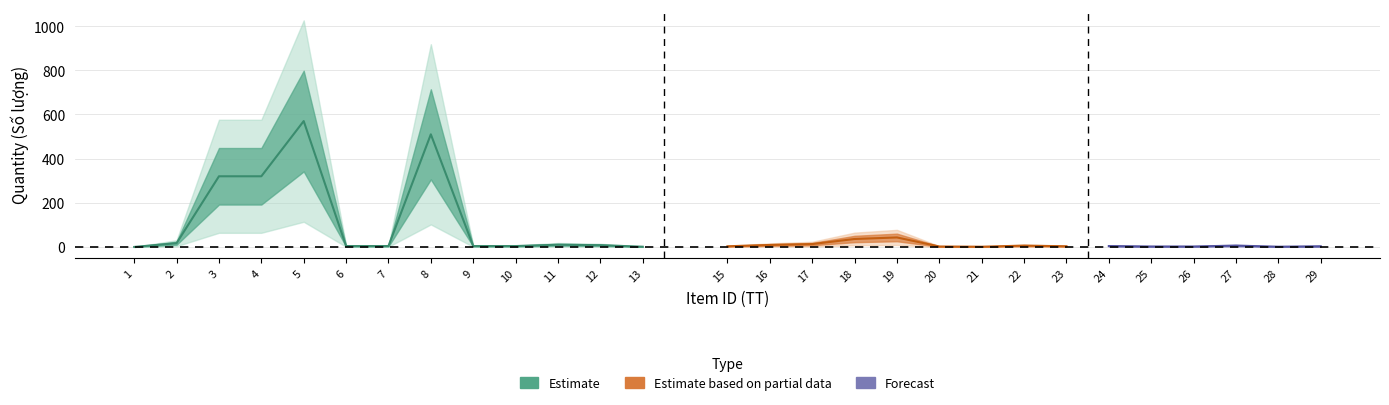

Is this an area chart (filled region under the line)?

No